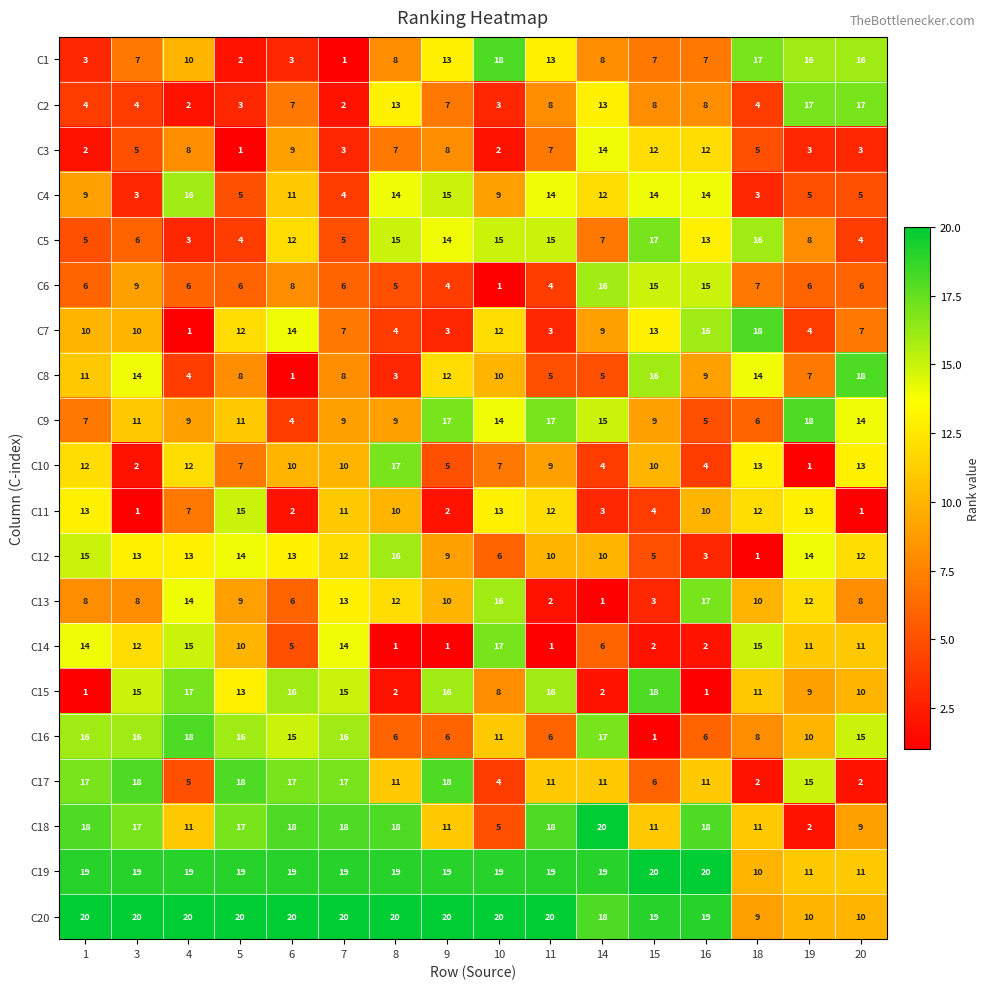

At how many categories does at least one series exceed 11?

16